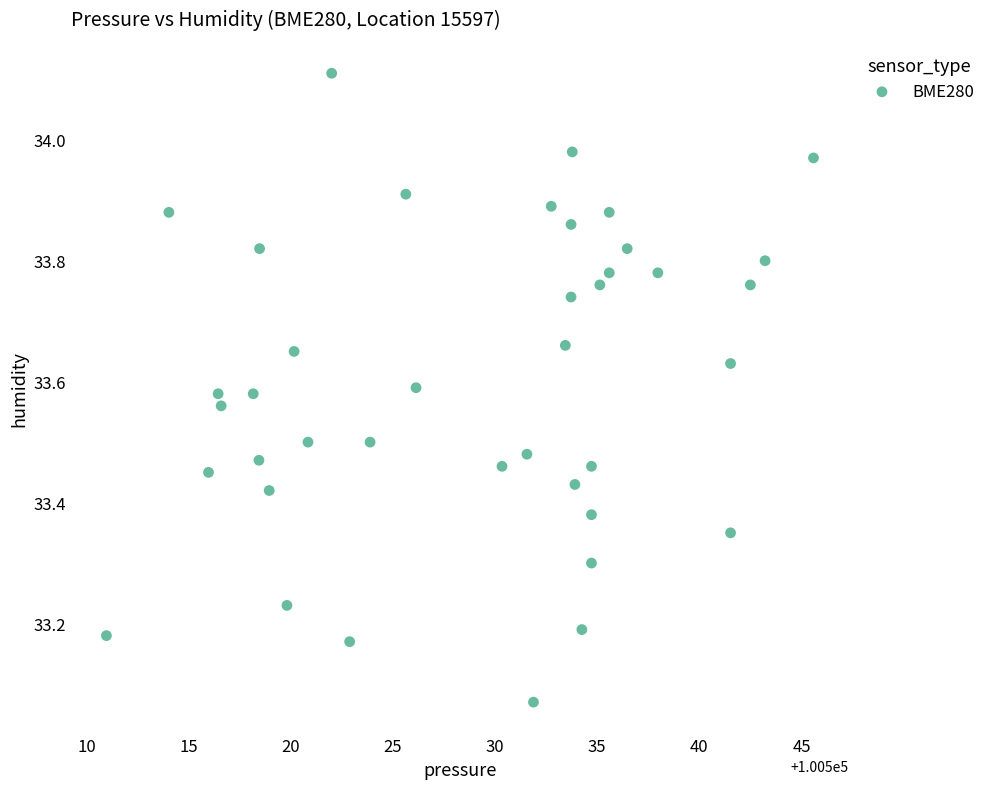

What is the range of Y values (max minus min)?

1.0